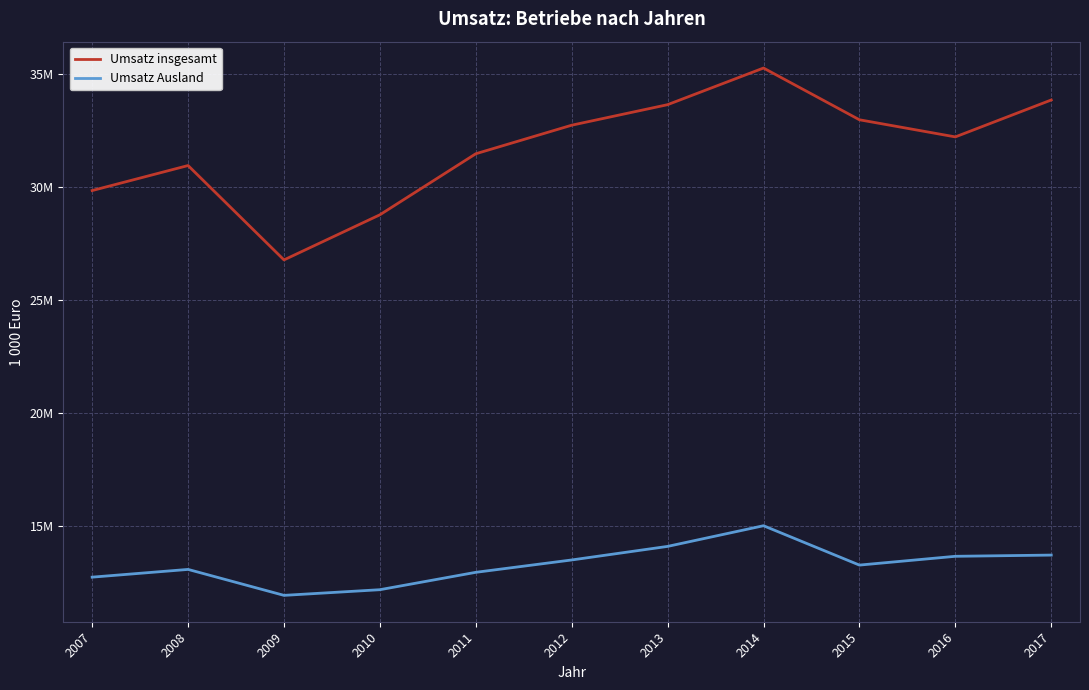

What are all the series names shown in the legend?

Umsatz insgesamt, Umsatz Ausland